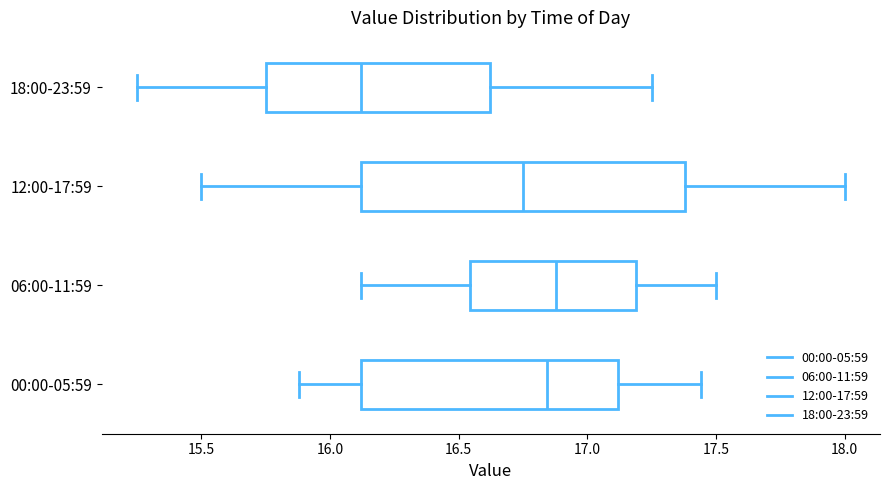

Where does the median line of the box for 00:00-05:59 sit on the x-axis? The values are not printed on the chart, so give them approximately, as read against the axis.

16.85